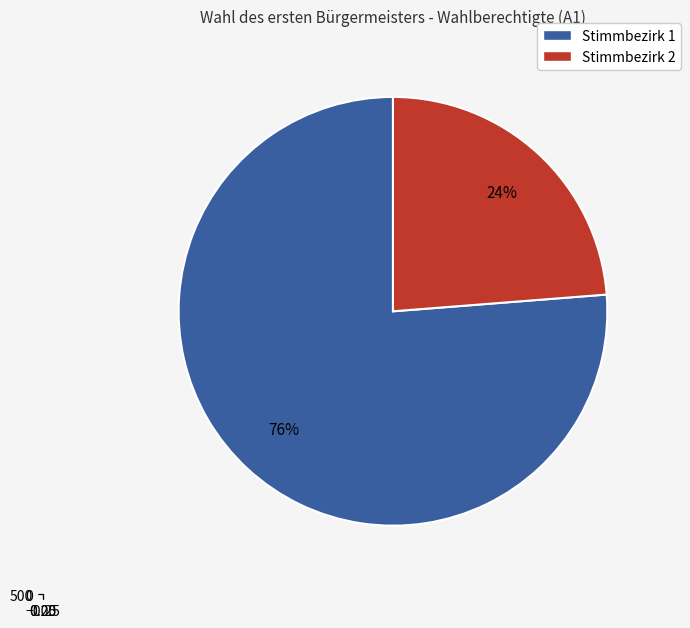

To the nearest percent, what is the combined percentage of Stimmbezirk 2 and Stimmbezirk 1?

100%